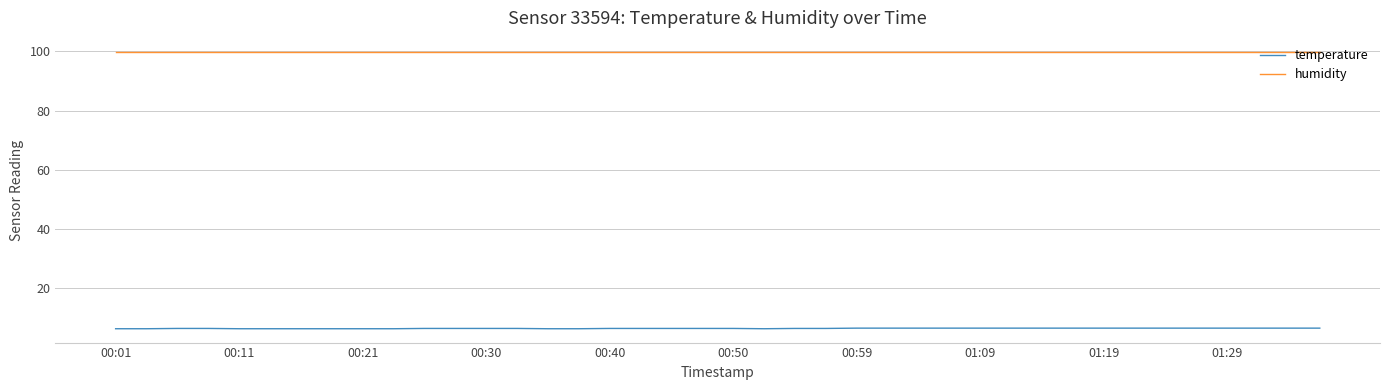

Which series has the largest total across all categories?

humidity